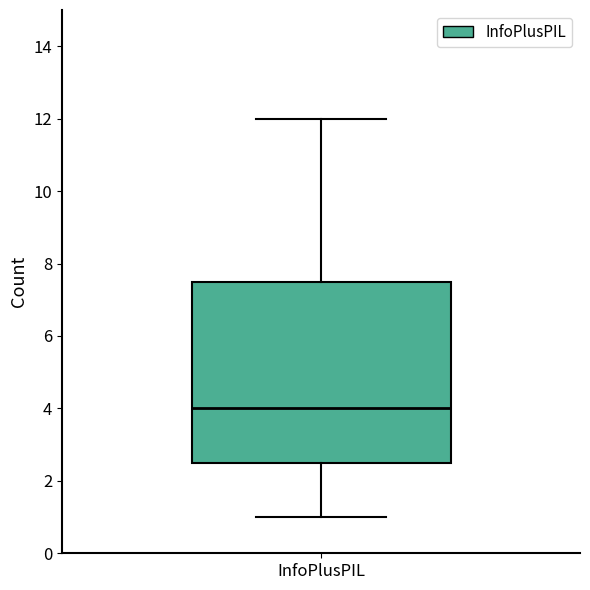

Transcribe this box plot: give where the median line is, the range the box spans, and where the two whiskers end, as read against the y-axis. The values are not printed on the chart, so give them approximately, as read against the axis.

median 4.0, box 2.6 to 7.6, whiskers 1.0 to 12.0